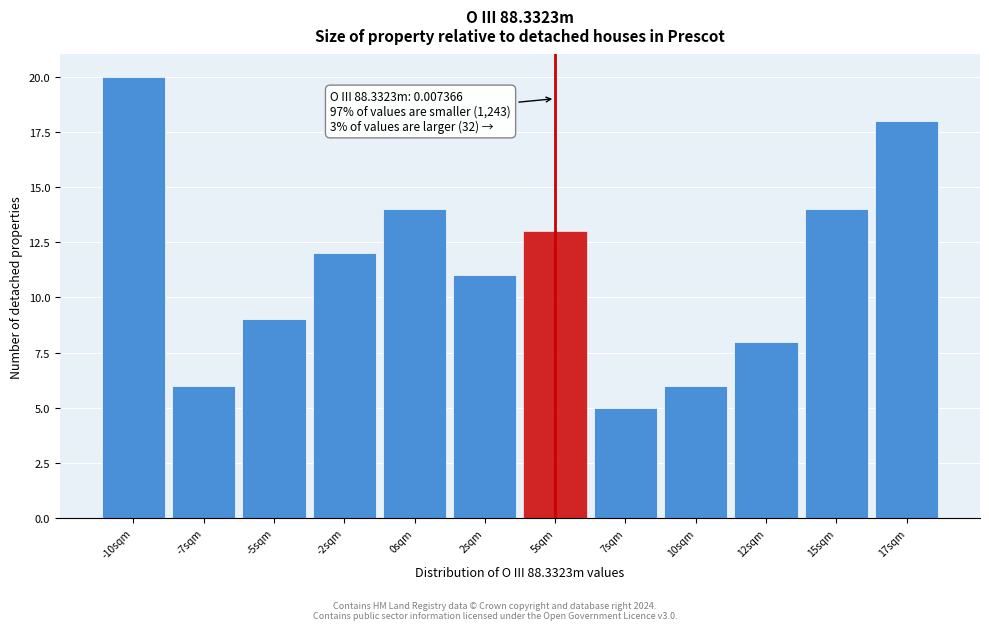

Reading right to left, what are all the values shown in this chart?

17sqm=18	15sqm=14	12sqm=8	10sqm=6	7sqm=5	5sqm=13	2sqm=11	0sqm=14	-2sqm=12	-5sqm=9	-7sqm=6	-10sqm=20